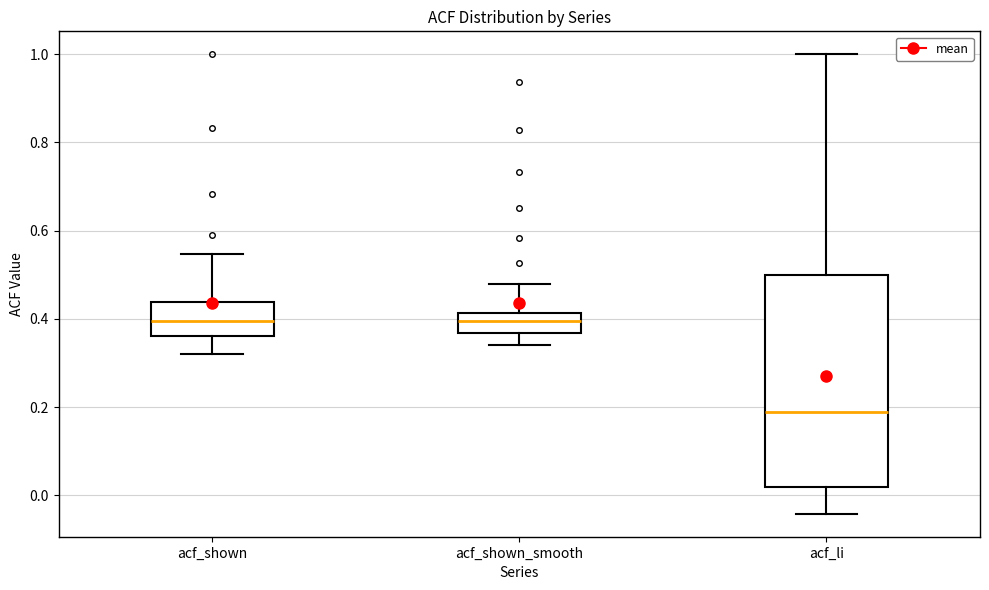

Comparing the boxes themselves (not the whiskers), which one is the tallest?

acf_li